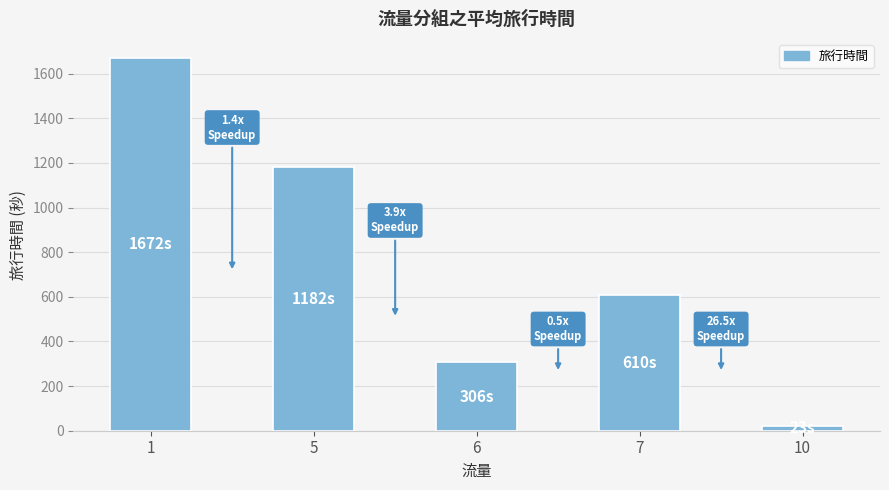

What is the change in value from 6 to 7?

+304